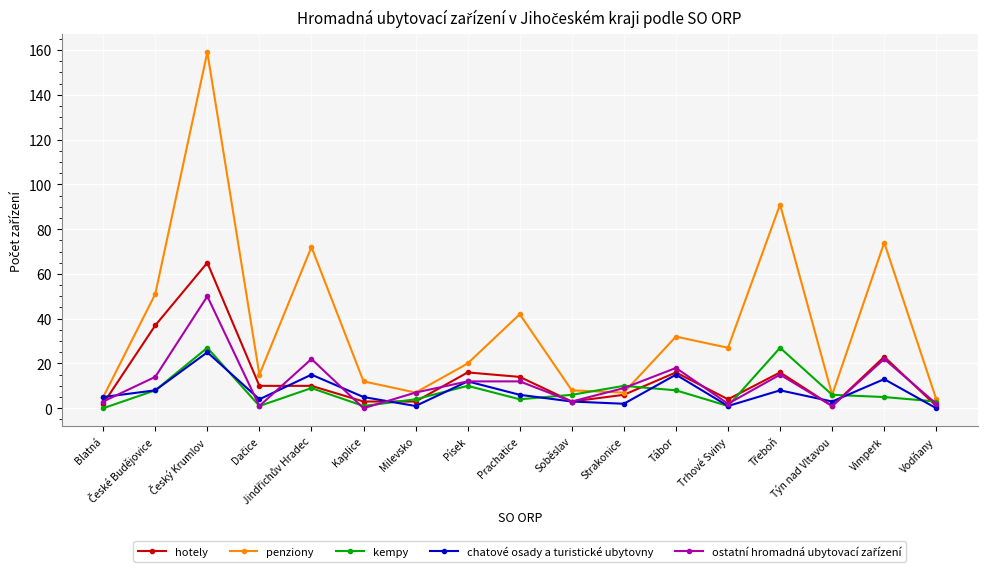

At which label is penziony closest to 81?

Vimperk